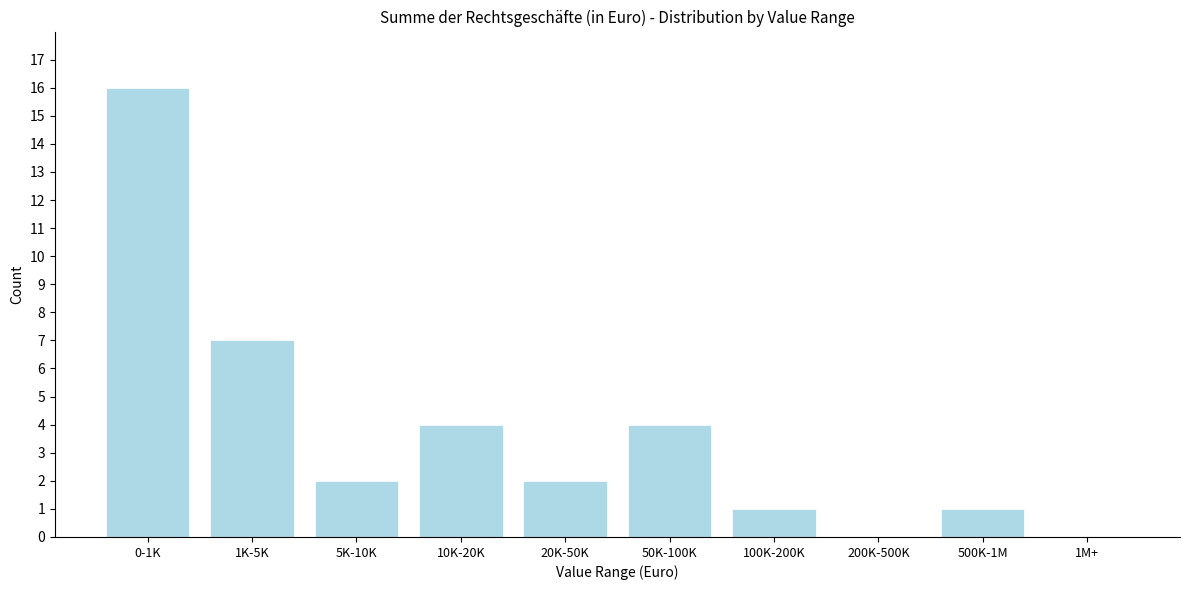

Reading left to right, what are all the values shown in this chart?

0-1K=16	1K-5K=7	5K-10K=2	10K-20K=4	20K-50K=2	50K-100K=4	100K-200K=1	200K-500K=0	500K-1M=1	1M+=0